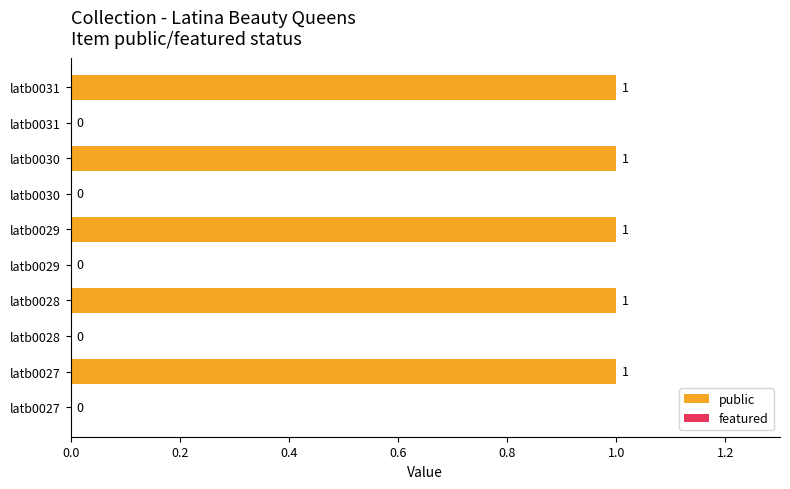

Is the value of public at latb0027 greater than the value of featured at latb0027?

Yes